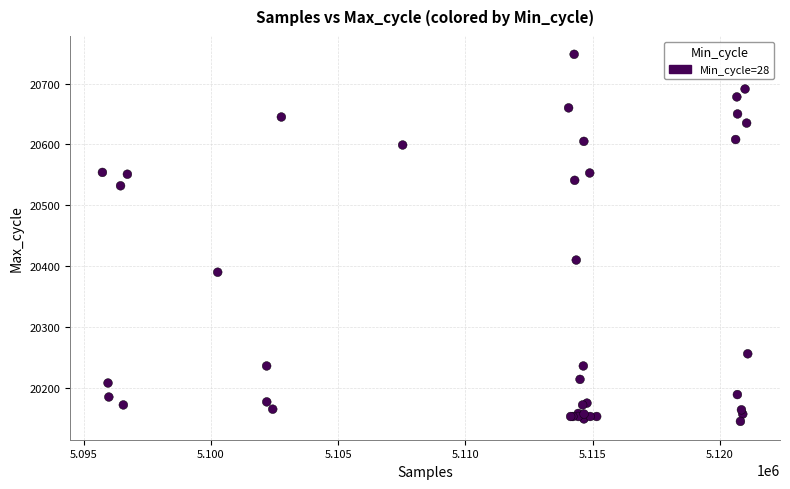

What Y value in the scatter plot is closest to 20446?

20410